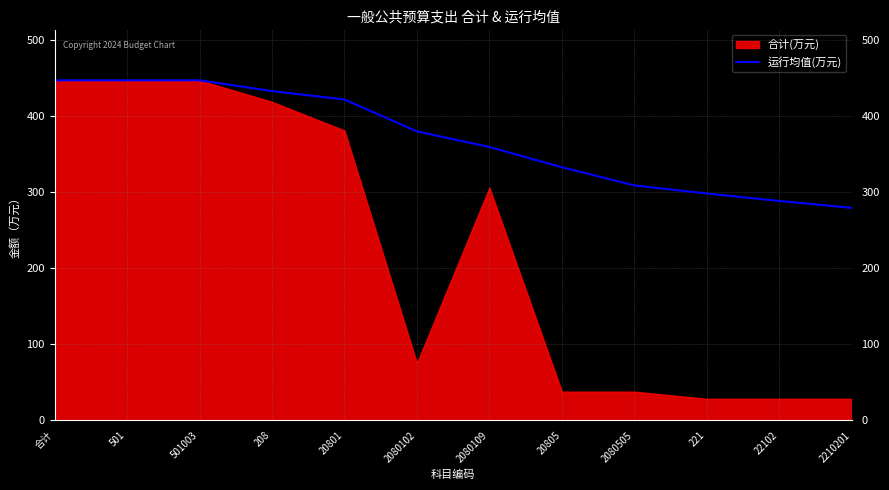

True or false: the data shows 379.3 at 2080102.

True